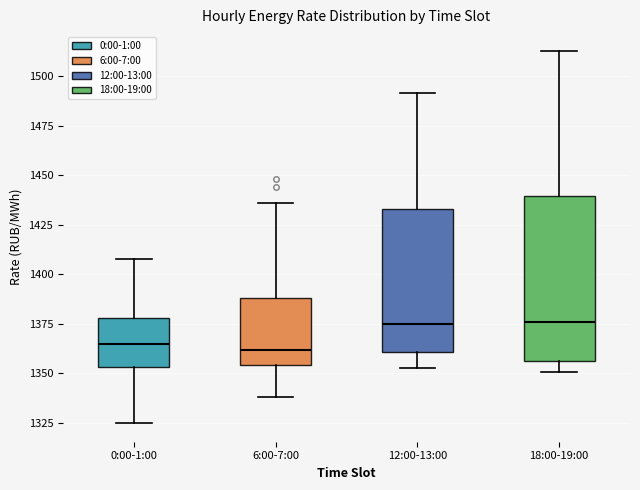

Where is the lower edge of the box for 6:00-7:00 on the y-axis? The values are not printed on the chart, so give them approximately, as read against the axis.

1355